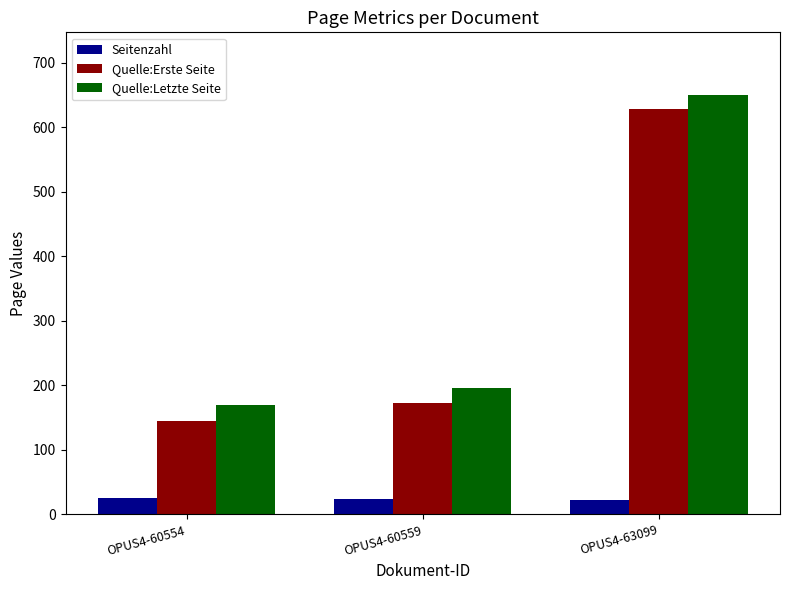

What is the spread (max minus min) of values at OPUS4-60554?

144